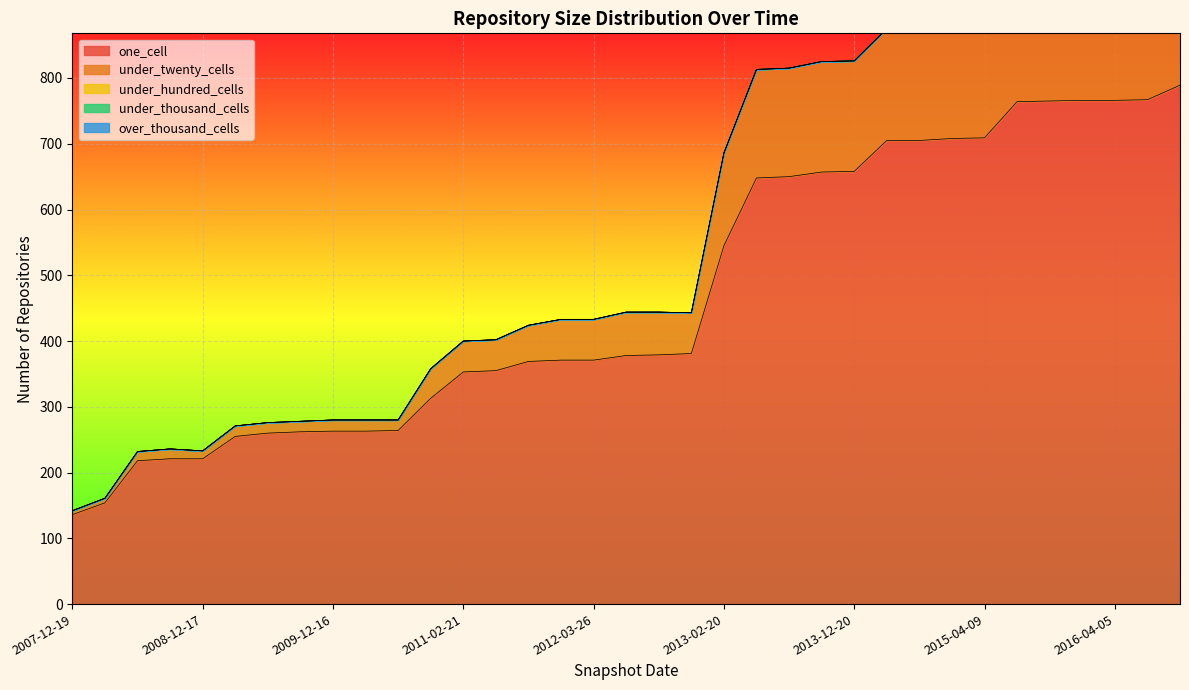

What is the label of the 15th point from the right?

2013-02-20